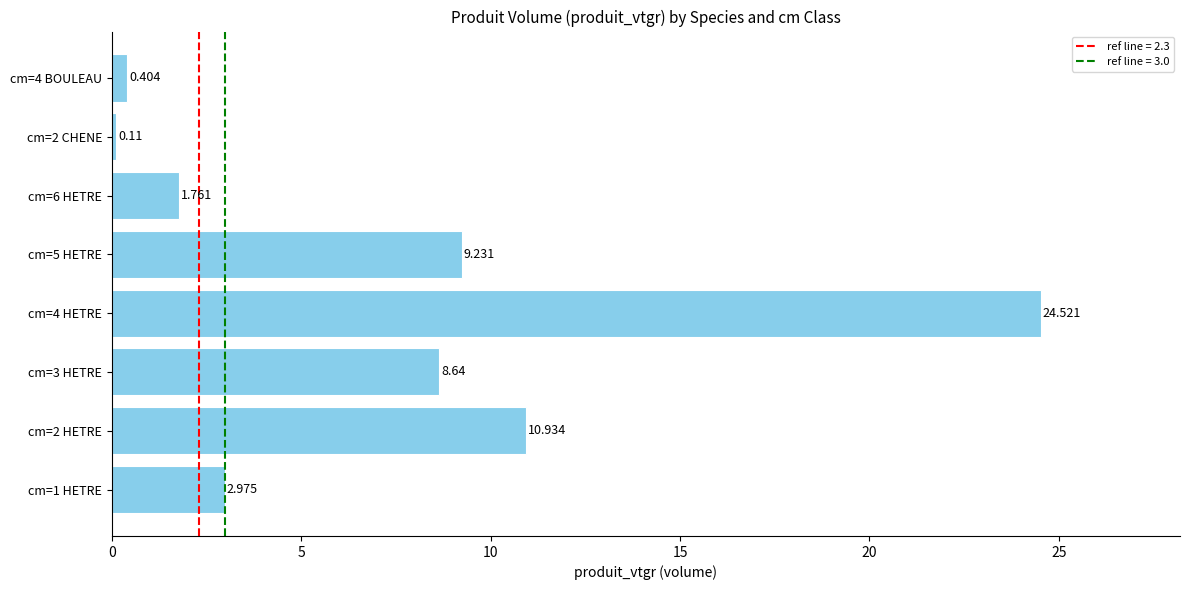

Which label corresponds to the smallest value in the chart?

cm=2 CHENE